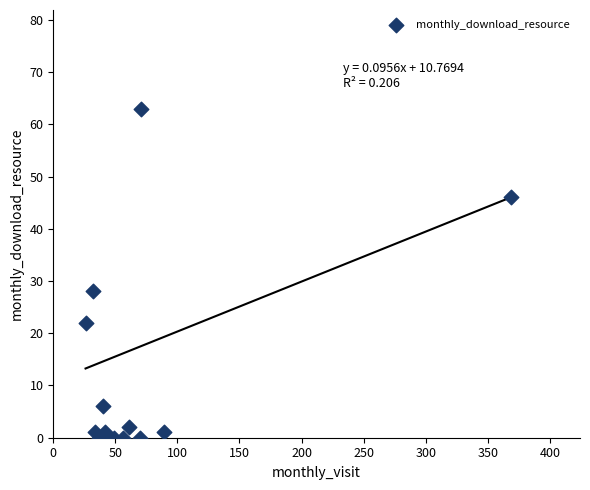

What Y value in the scatter plot is closest to 31?

28